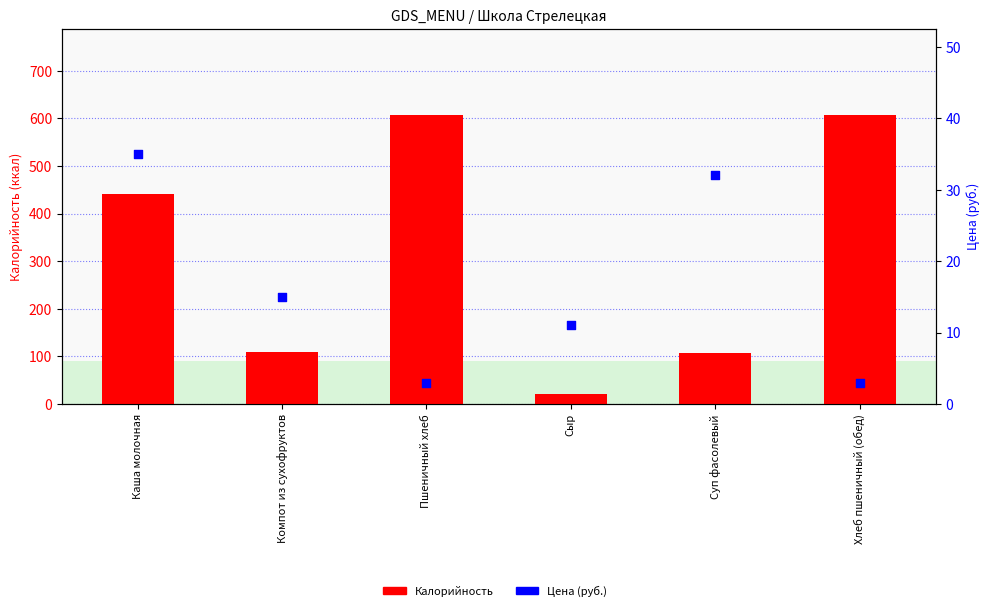

What is the total value across all series at Компот из сухофруктов?

124